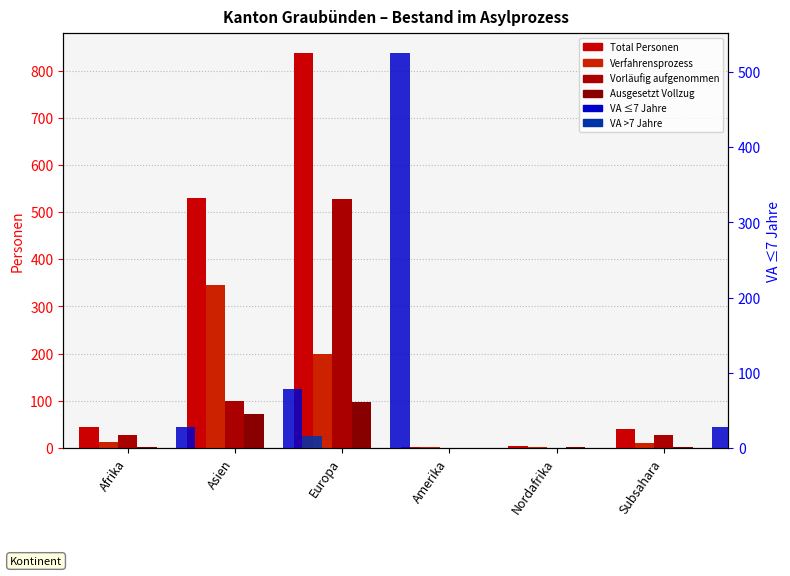

Where is VA >7 Jahre nearest to the value 8?

Asien